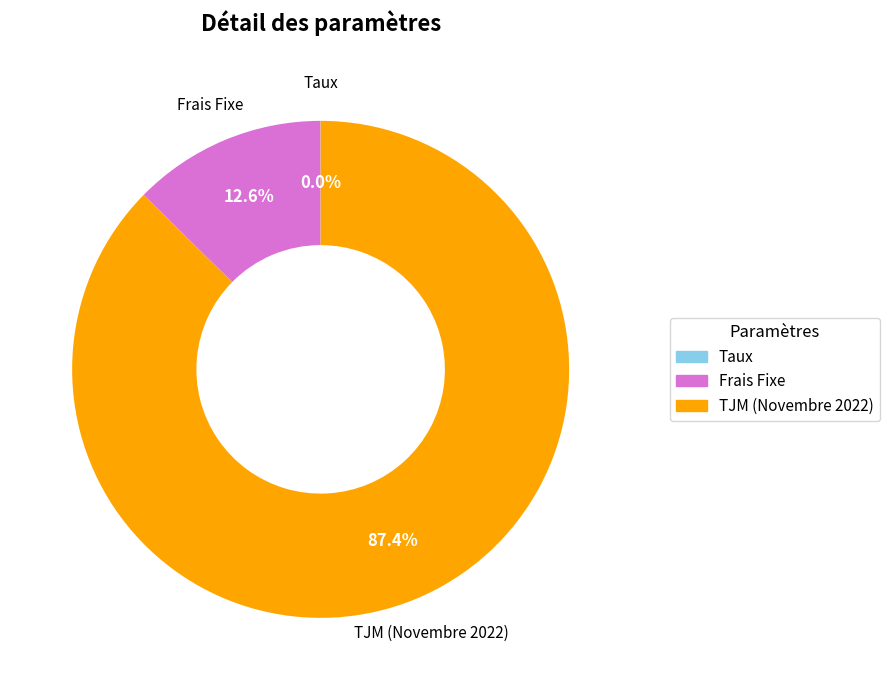

Which category accounts for the majority?

TJM (Novembre 2022)